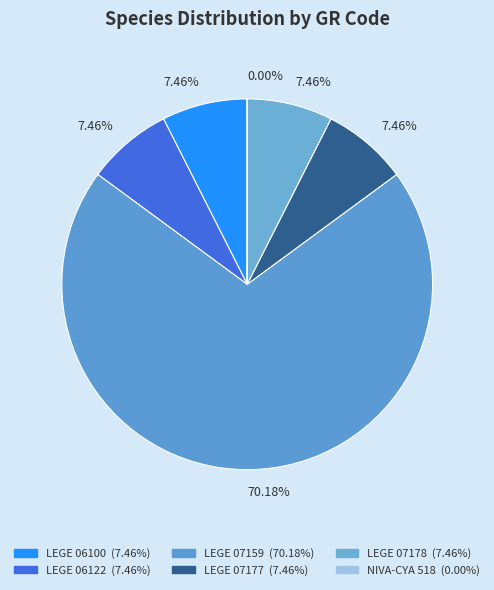

To the nearest percent, what is the difference between the largest and smallest slice percentages?

70%